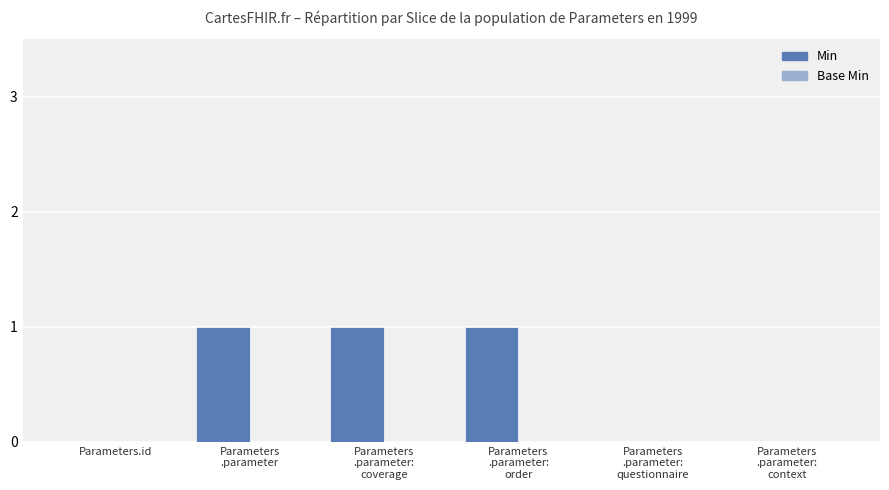

What is the sum of all values?

3